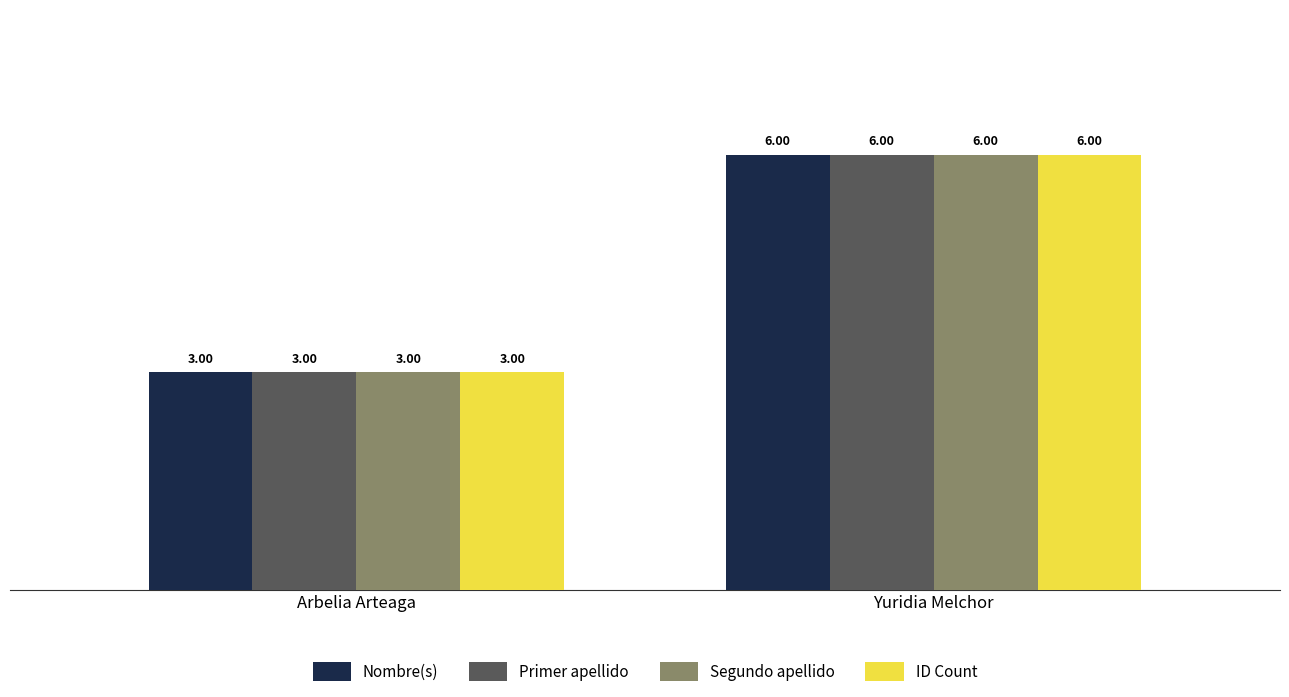

What is the sum of the Nombre(s) values at Yuridia Melchor and Arbelia Arteaga?

9